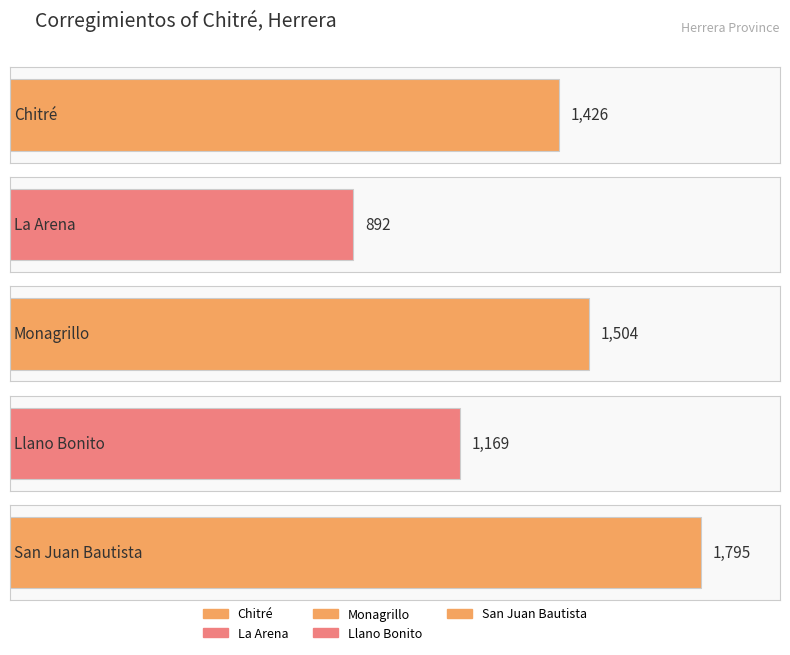

What value does the data have at San Juan Bautista, to the nearest 50?

1800